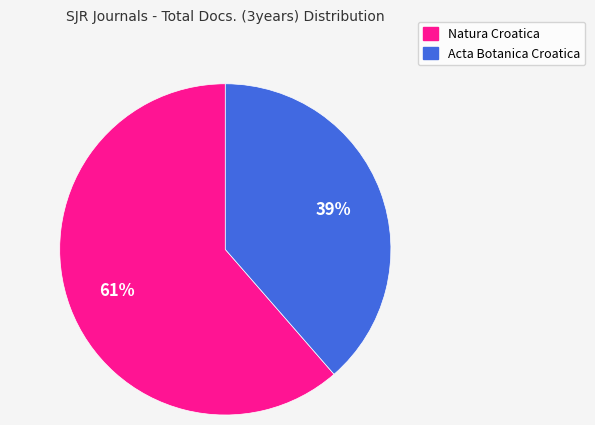

Do Acta Botanica Croatica and Natura Croatica together represent more than half of the pie?

Yes